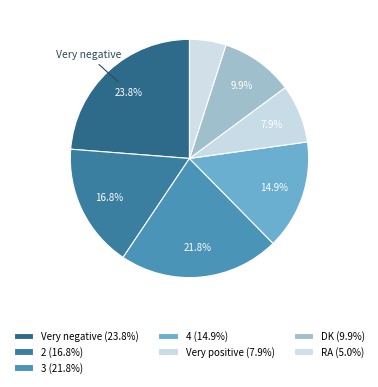

True or false: DK accounts for 18% of the total.

False